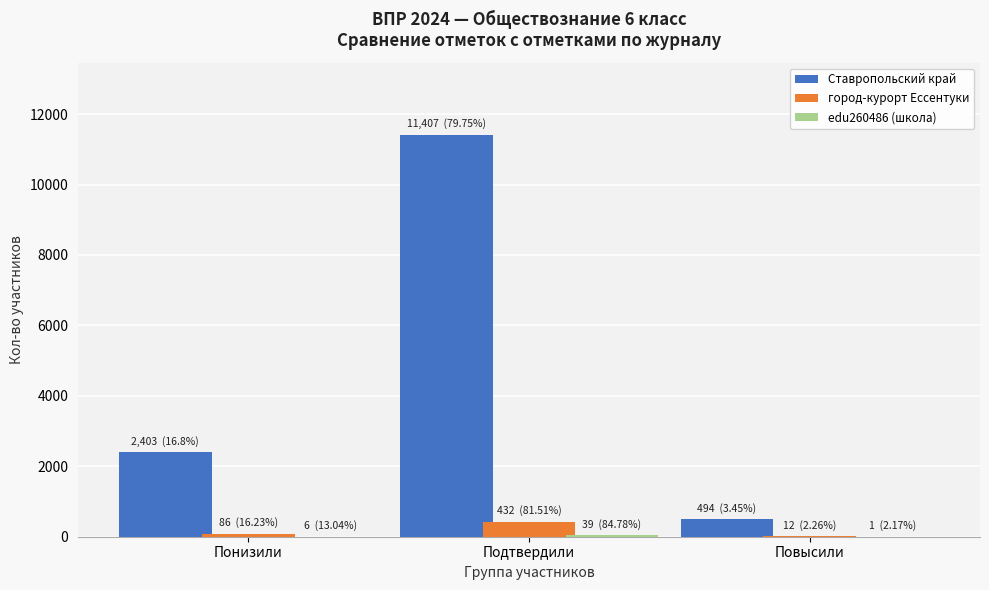

What is the maximum value for город-курорт Ессентуки?

432